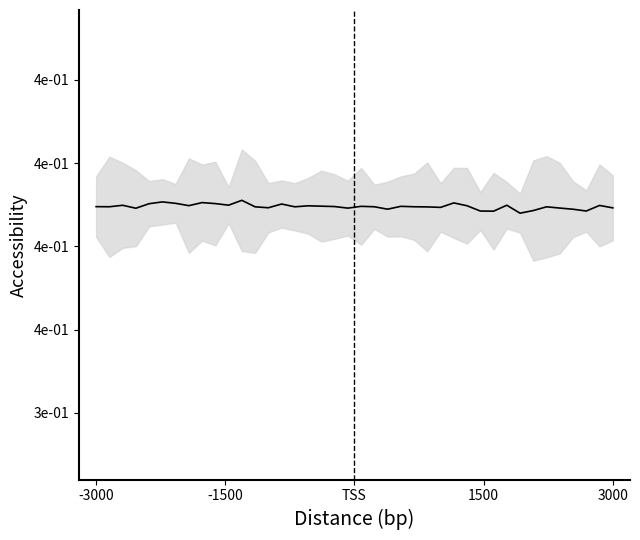

Reading left to right, extract all data points from this chart.

0.4	0.4	0.4	0.4	0.4	0.4	0.4	0.4	0.4	0.4	0.4	0.4	0.4	0.4	0.4	0.4	0.4	0.4	0.4	0.4	0.4	0.4	0.4	0.4	0.4	0.4	0.4	0.4	0.4	0.4	0.4	0.4	0.4	0.4	0.4	0.4	0.4	0.4	0.4	0.4